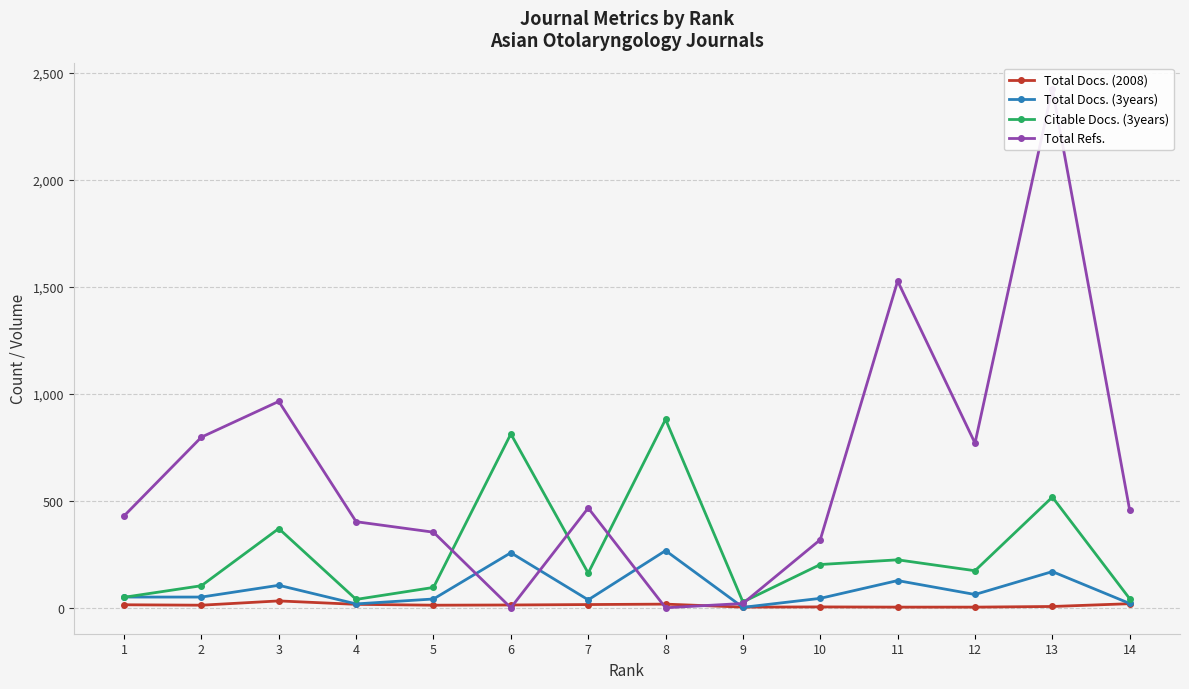

How many interior local valleys does the Total Docs. (2008) series have?

3